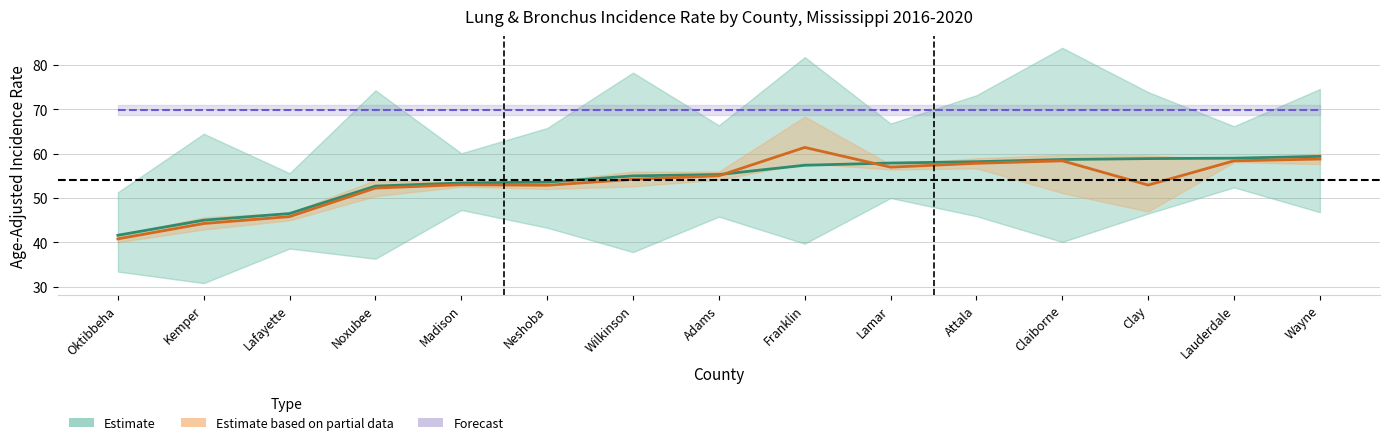

What position from the left is Madison?

5